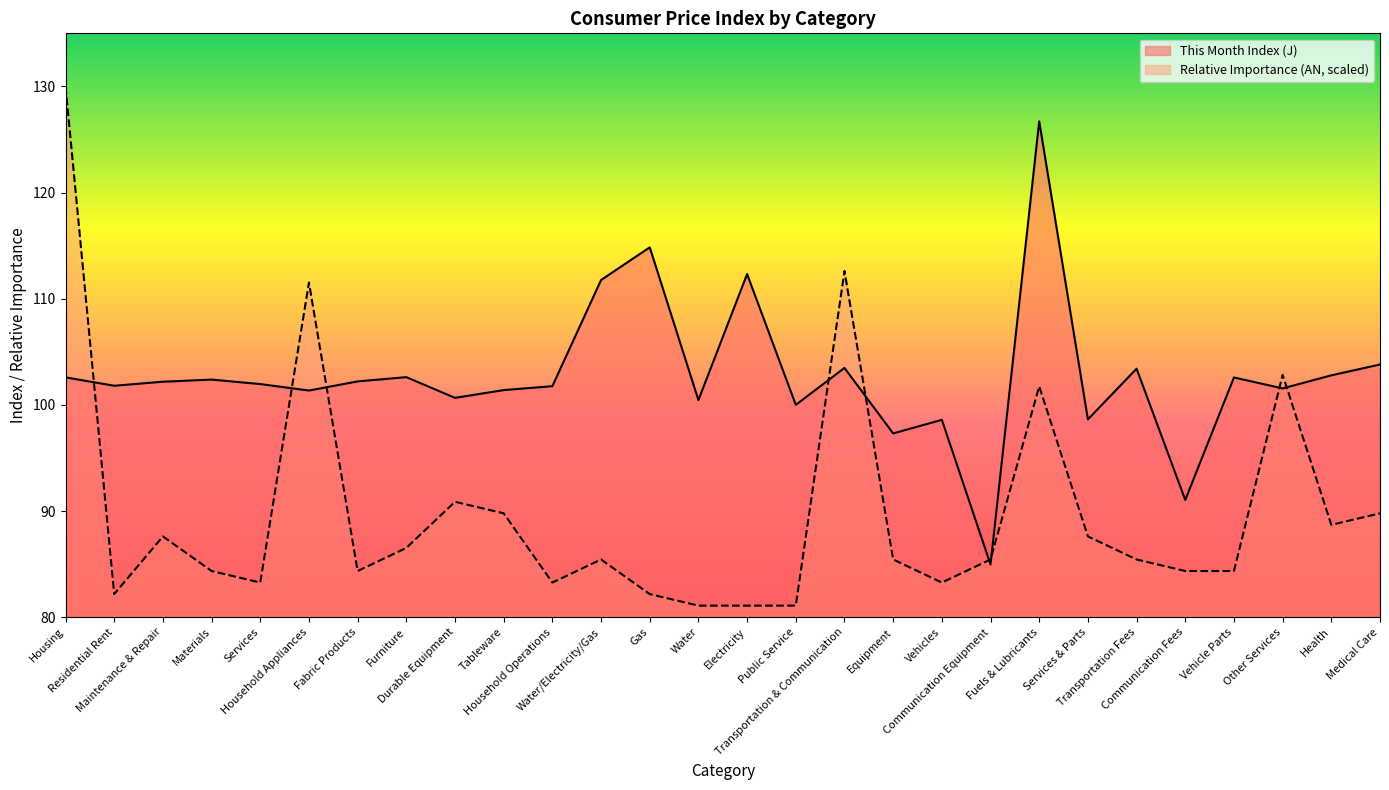

Reading left to right, extract all data points from this chart.

Relative Importance (AN): Housing=130.0	Residential Rent=82.2	Maintenance & Repair=87.6	Materials=84.3	Services=83.3	Household Appliances=111.5	Fabric Products=84.3	Furniture=86.5	Durable Equipment=90.9	Tableware=89.8	Household Operations=83.3	Water/Electricity/Gas=85.4	Gas=82.2	Water=81.1	Electricity=81.1	Public Service=81.1	Transportation & Communication=112.6	Equipment=85.4	Vehicles=83.3	Communication Equipment=85.4	Fuels & Lubricants=101.7	Services & Parts=87.6	Transportation Fees=85.4	Communication Fees=84.3	Vehicle Parts=84.3	Other Services=102.8	Health=88.7	Medical Care=89.8
This Month Index (J): Housing=102.6	Residential Rent=101.8	Maintenance & Repair=102.2	Materials=102.4	Services=102.0	Household Appliances=101.3	Fabric Products=102.2	Furniture=102.6	Durable Equipment=100.7	Tableware=101.4	Household Operations=101.8	Water/Electricity/Gas=111.8	Gas=114.8	Water=100.5	Electricity=112.3	Public Service=100.0	Transportation & Communication=103.5	Equipment=97.3	Vehicles=98.6	Communication Equipment=85.0	Fuels & Lubricants=126.7	Services & Parts=98.6	Transportation Fees=103.4	Communication Fees=91.0	Vehicle Parts=102.6	Other Services=101.5	Health=102.8	Medical Care=103.8